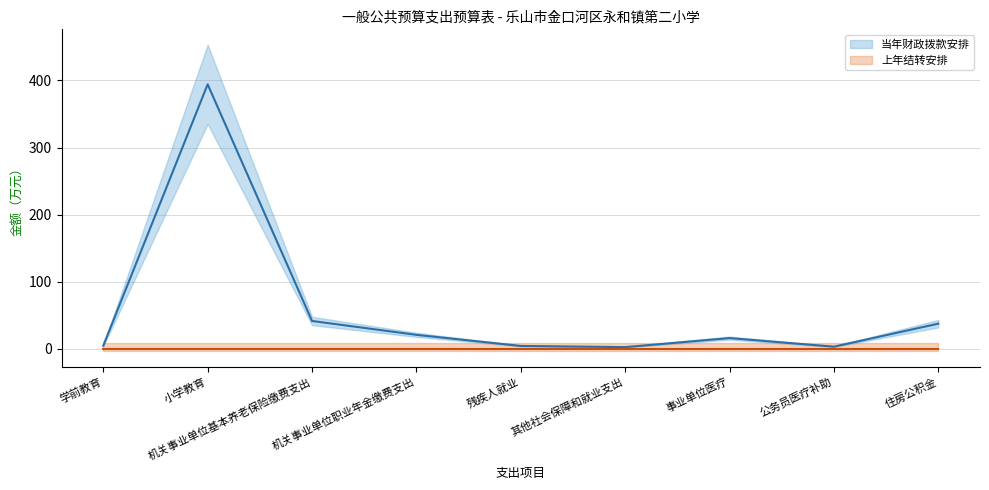

Which series has the widest spread of values?

当年财政拨款安排